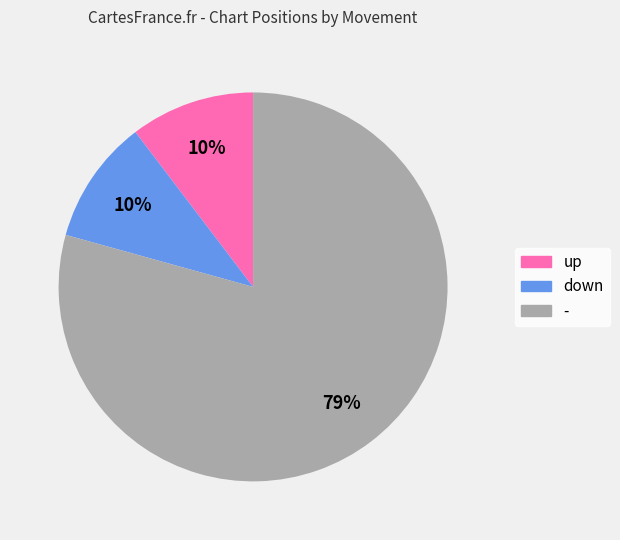

Is the sum of down and - greater than half?

Yes